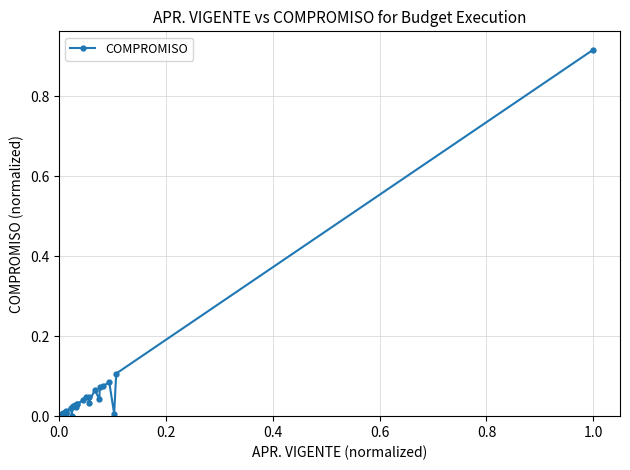

True or false: the data has more than 2 interior local peaks.

True